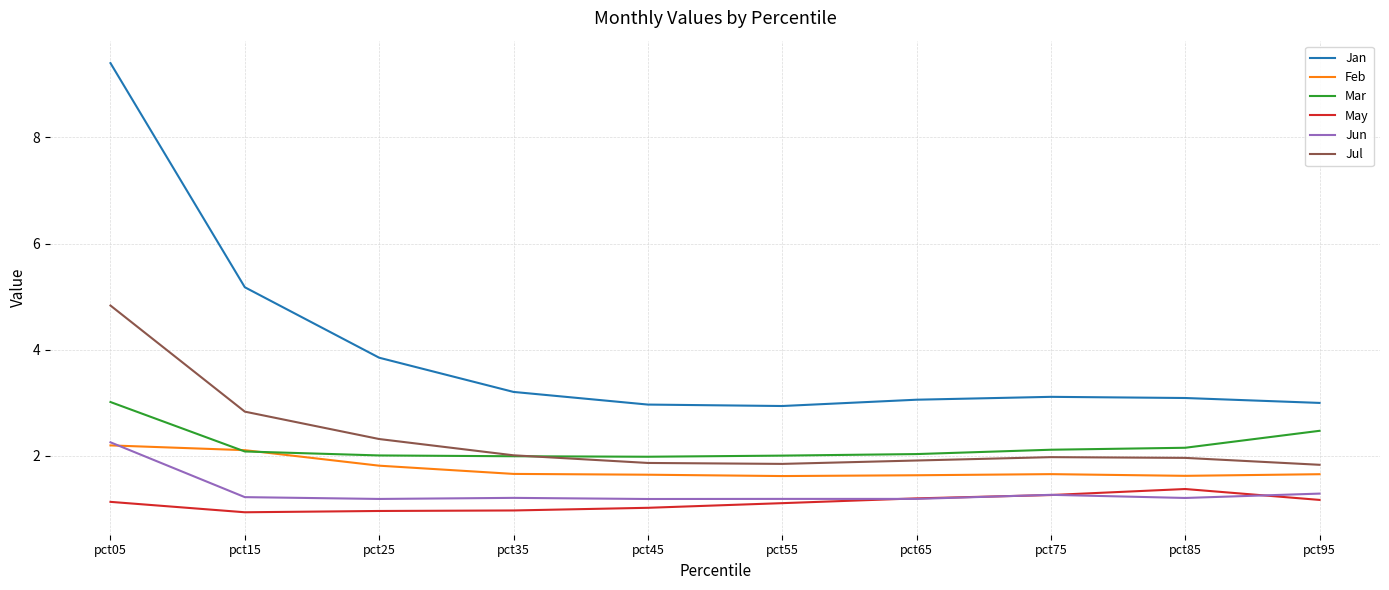

Count the number of data series in this chart.

6